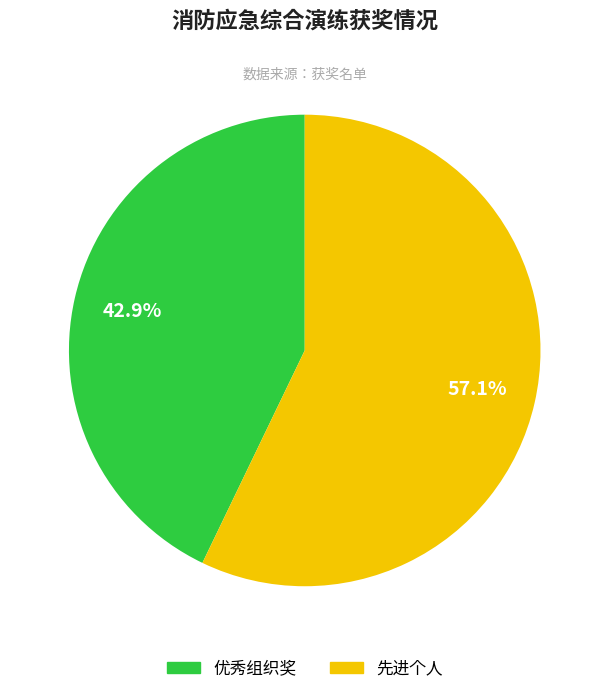

How many slices are in this pie chart?

2